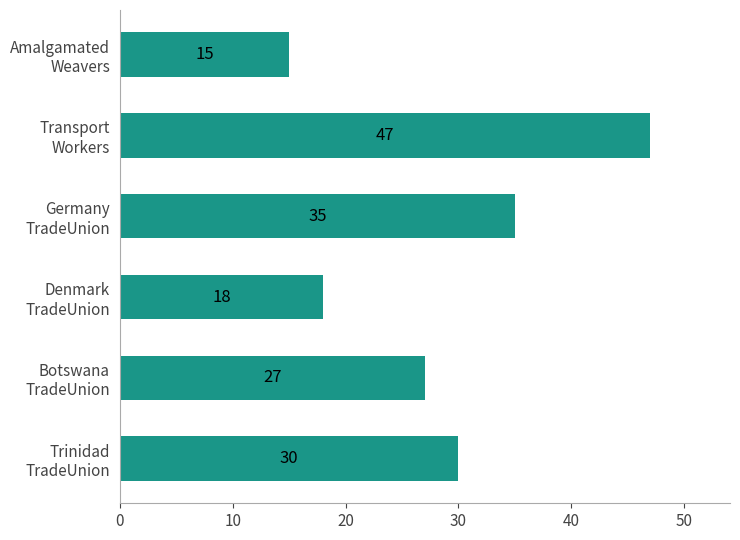

What is the average value?

29